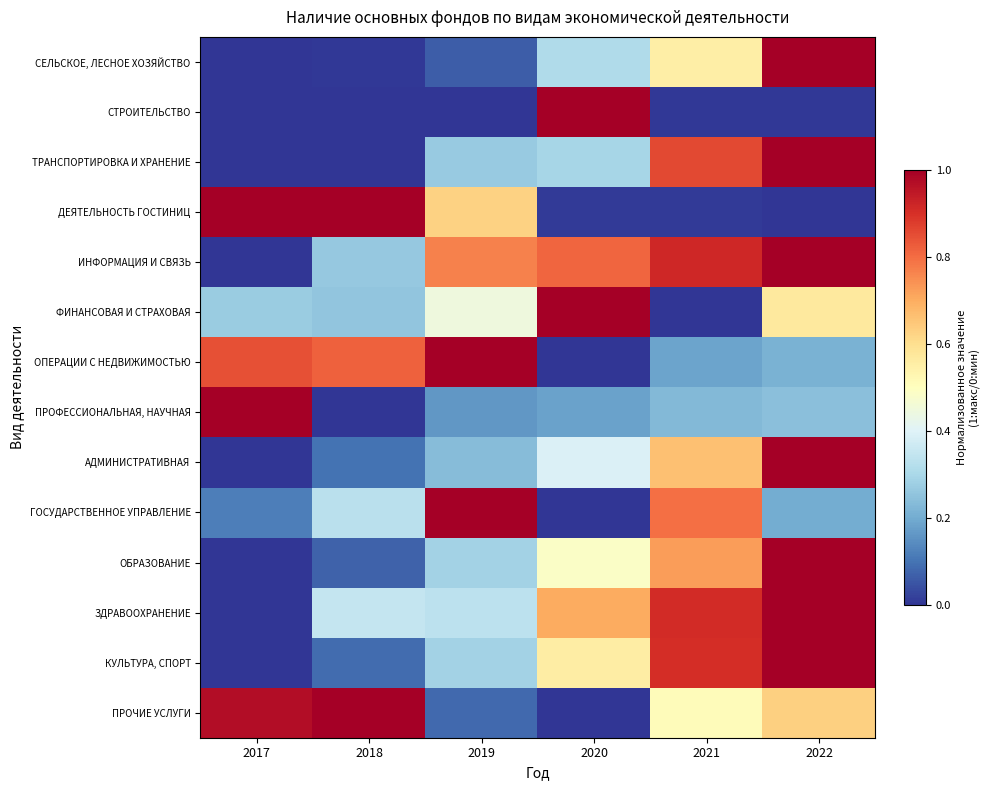

Reading left to right, what are all the values shown in this chart?

СЕЛЬСКОЕ, ЛЕСНОЕ ХОЗЯЙСТВО: 2017=0.0	2018=0.0	2019=0.1	2020=0.3	2021=0.6	2022=1.0
СТРОИТЕЛЬСТВО: 2017=0.0	2018=0.0	2019=0.0	2020=1.0	2021=0.0	2022=0.0
ТРАНСПОРТИРОВКА И ХРАНЕНИЕ: 2017=0.0	2018=0.0	2019=0.3	2020=0.3	2021=0.9	2022=1.0
ДЕЯТЕЛЬНОСТЬ ГОСТИНИЦ: 2017=1.0	2018=1.0	2019=0.6	2020=0.0	2021=0.0	2022=0.0
ИНФОРМАЦИЯ И СВЯЗЬ: 2017=0.0	2018=0.3	2019=0.8	2020=0.8	2021=0.9	2022=1.0
ФИНАНСОВАЯ И СТРАХОВАЯ: 2017=0.3	2018=0.3	2019=0.4	2020=1.0	2021=0.0	2022=0.6
ОПЕРАЦИИ С НЕДВИЖИМОСТЬЮ: 2017=0.8	2018=0.8	2019=1.0	2020=0.0	2021=0.2	2022=0.2
ПРОФЕССИОНАЛЬНАЯ, НАУЧНАЯ: 2017=1.0	2018=0.0	2019=0.2	2020=0.2	2021=0.2	2022=0.2
АДМИНИСТРАТИВНАЯ: 2017=0.0	2018=0.1	2019=0.2	2020=0.4	2021=0.7	2022=1.0
ГОСУДАРСТВЕННОЕ УПРАВЛЕНИЕ: 2017=0.1	2018=0.3	2019=1.0	2020=0.0	2021=0.8	2022=0.2
ОБРАЗОВАНИЕ: 2017=0.0	2018=0.1	2019=0.3	2020=0.5	2021=0.7	2022=1.0
ЗДРАВООХРАНЕНИЕ: 2017=0.0	2018=0.3	2019=0.3	2020=0.7	2021=0.9	2022=1.0
КУЛЬТУРА, СПОРТ: 2017=0.0	2018=0.1	2019=0.3	2020=0.6	2021=0.9	2022=1.0
ПРОЧИЕ УСЛУГИ: 2017=1.0	2018=1.0	2019=0.1	2020=0.0	2021=0.5	2022=0.6